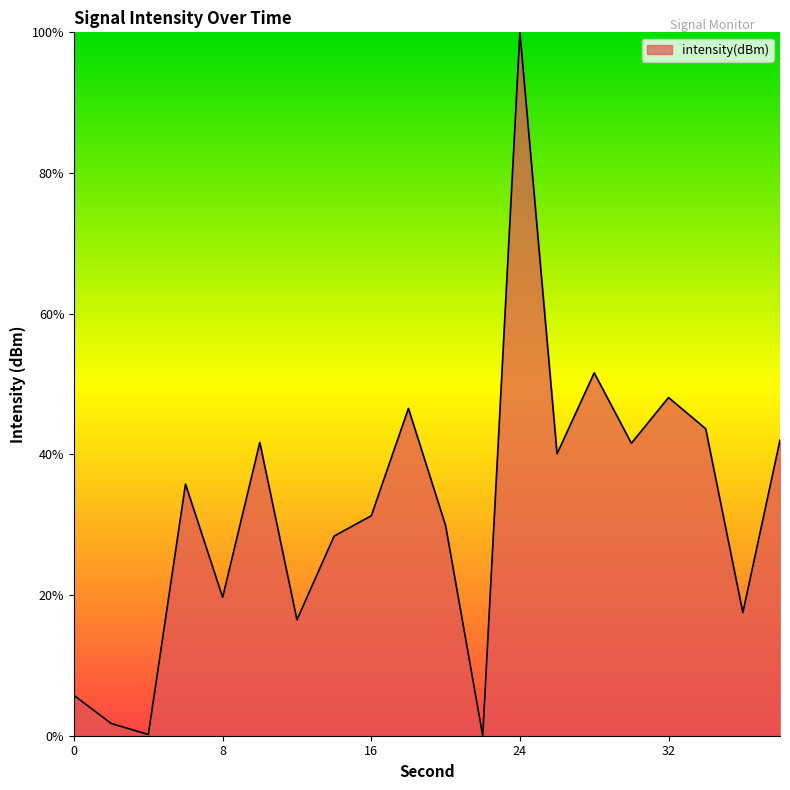

What is the greatest value displayed?

100.0